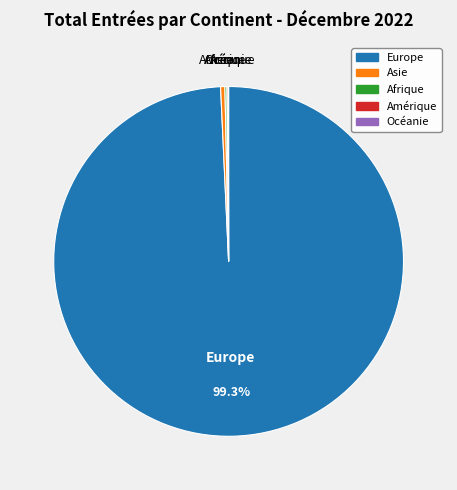

Is the sum of Asie and Europe greater than half?

Yes